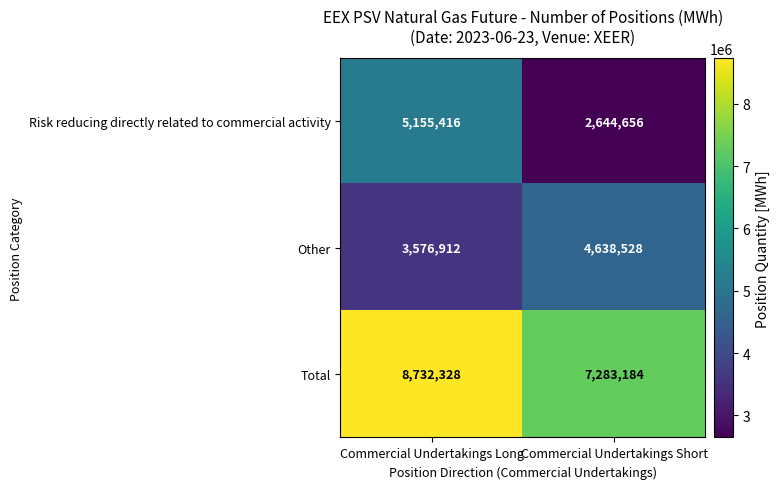

Which series has the largest range (max minus min)?

Risk reducing directly related to commercial activity